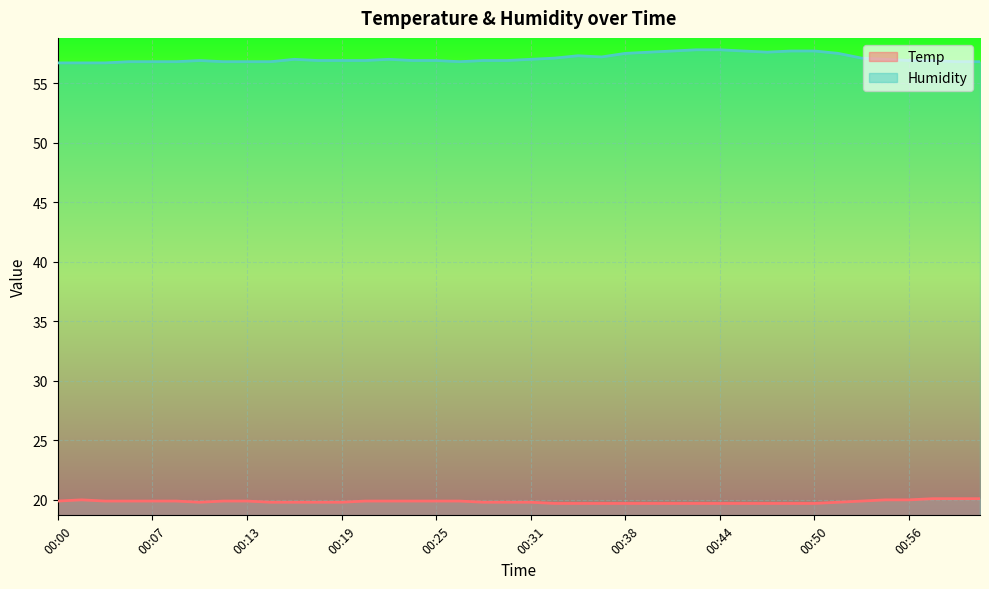

At which label is Humidity closest to 57?

00:16